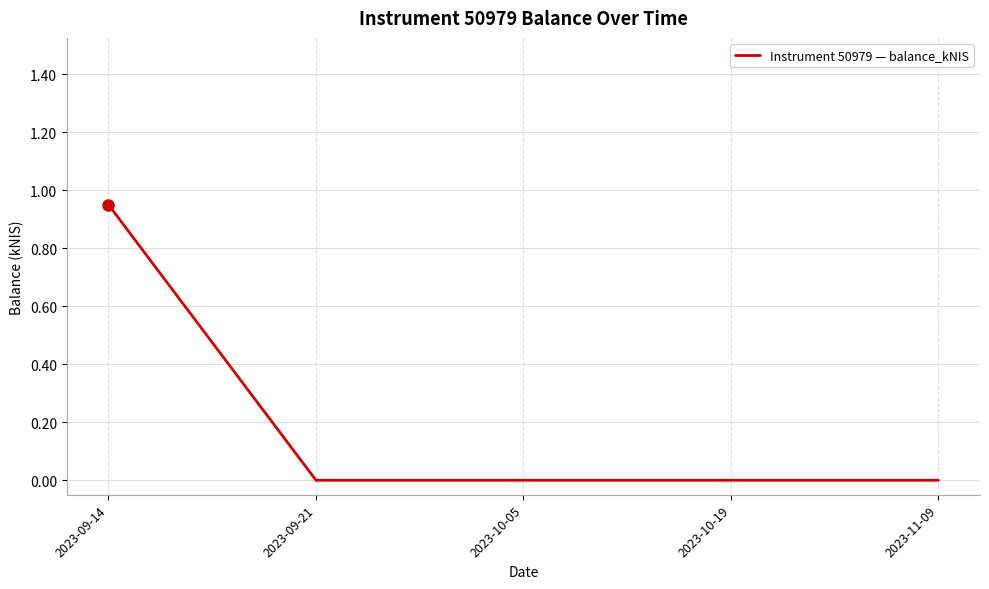

Does the chart display data point markers on the line(s)?

No